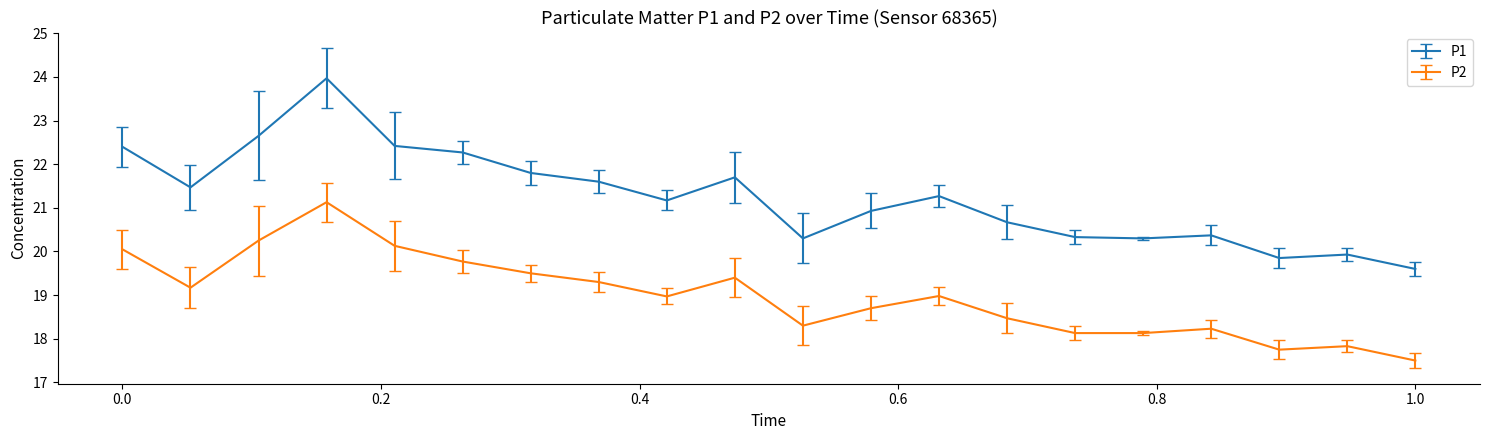

In P2, how many points are higher than both neighbors (excluding endpoints)?

5